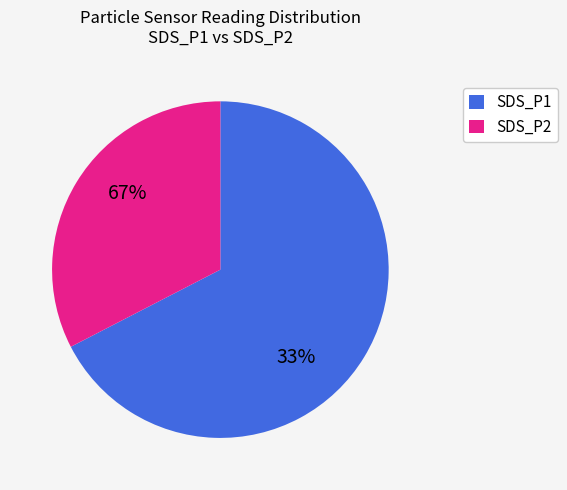

What is the majority slice?

SDS_P1